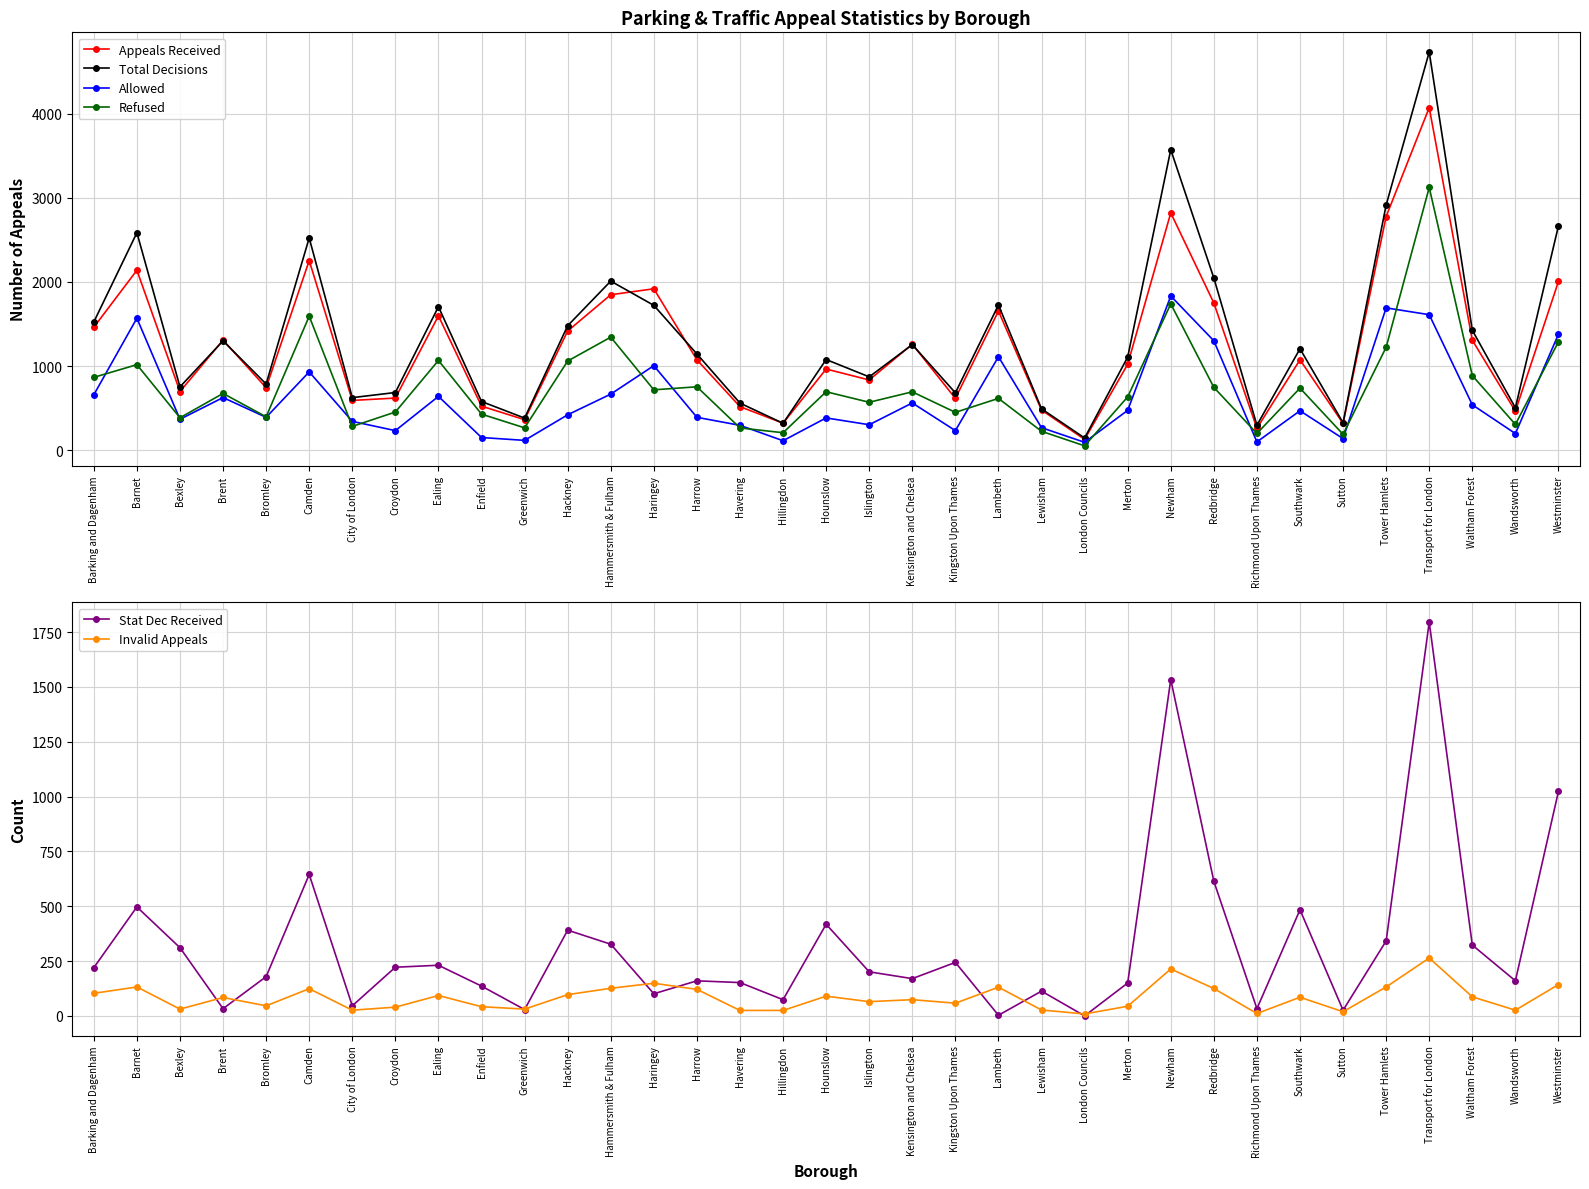

How many interior local peaks does the Stat Dec Received series have?

11